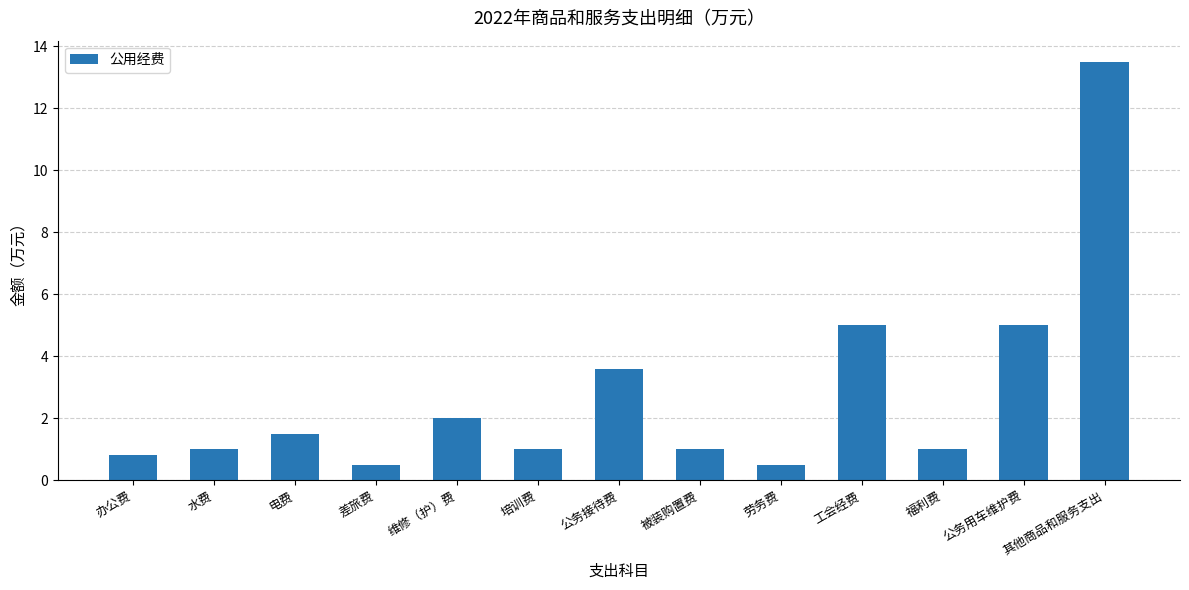

What is the minimum value shown in the chart?

0.5